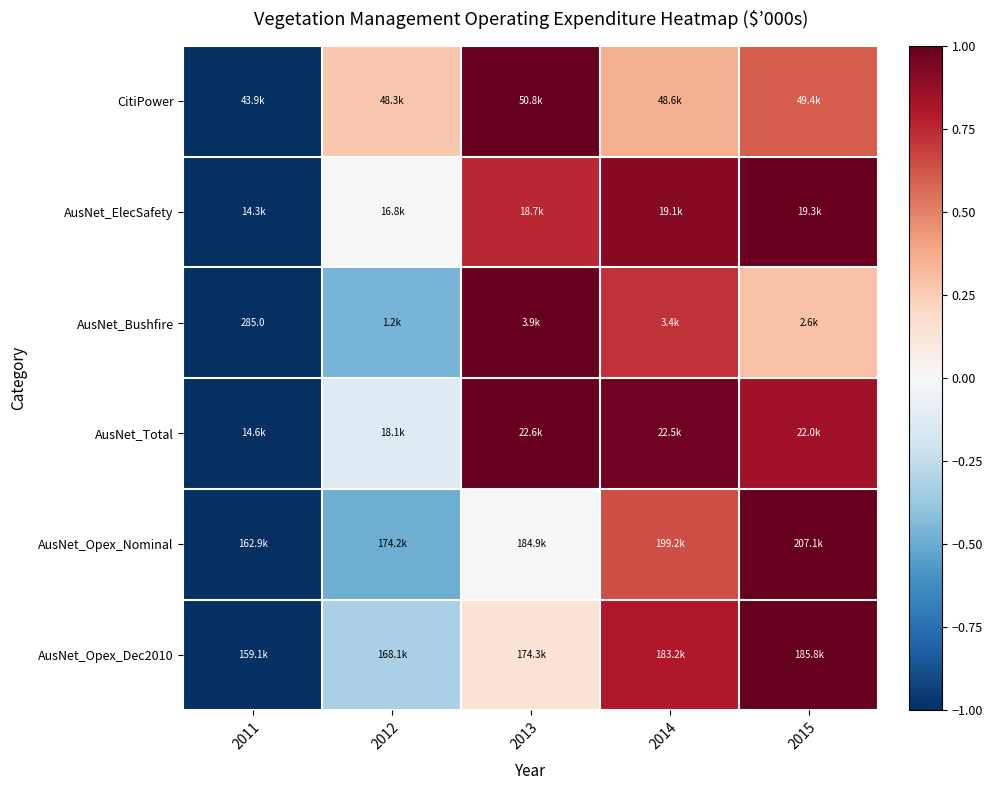

How many data points in AusNet_Opex_Dec2010 are less than 0?

2